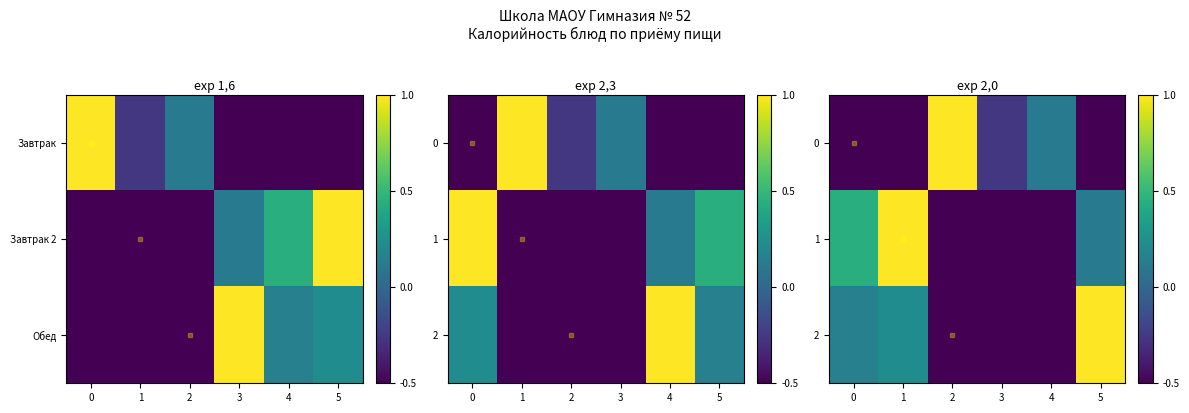

Rank the categories by 2 value from highest to lowest.

5, 1, 0, 2, 3, 4